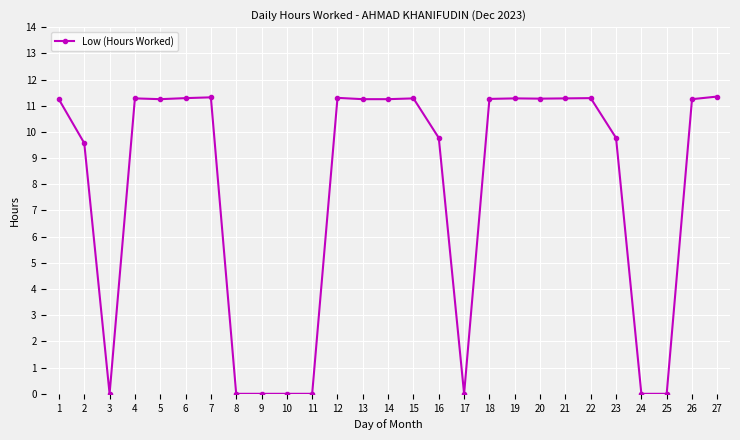

Does the chart have visible grid lines?

Yes